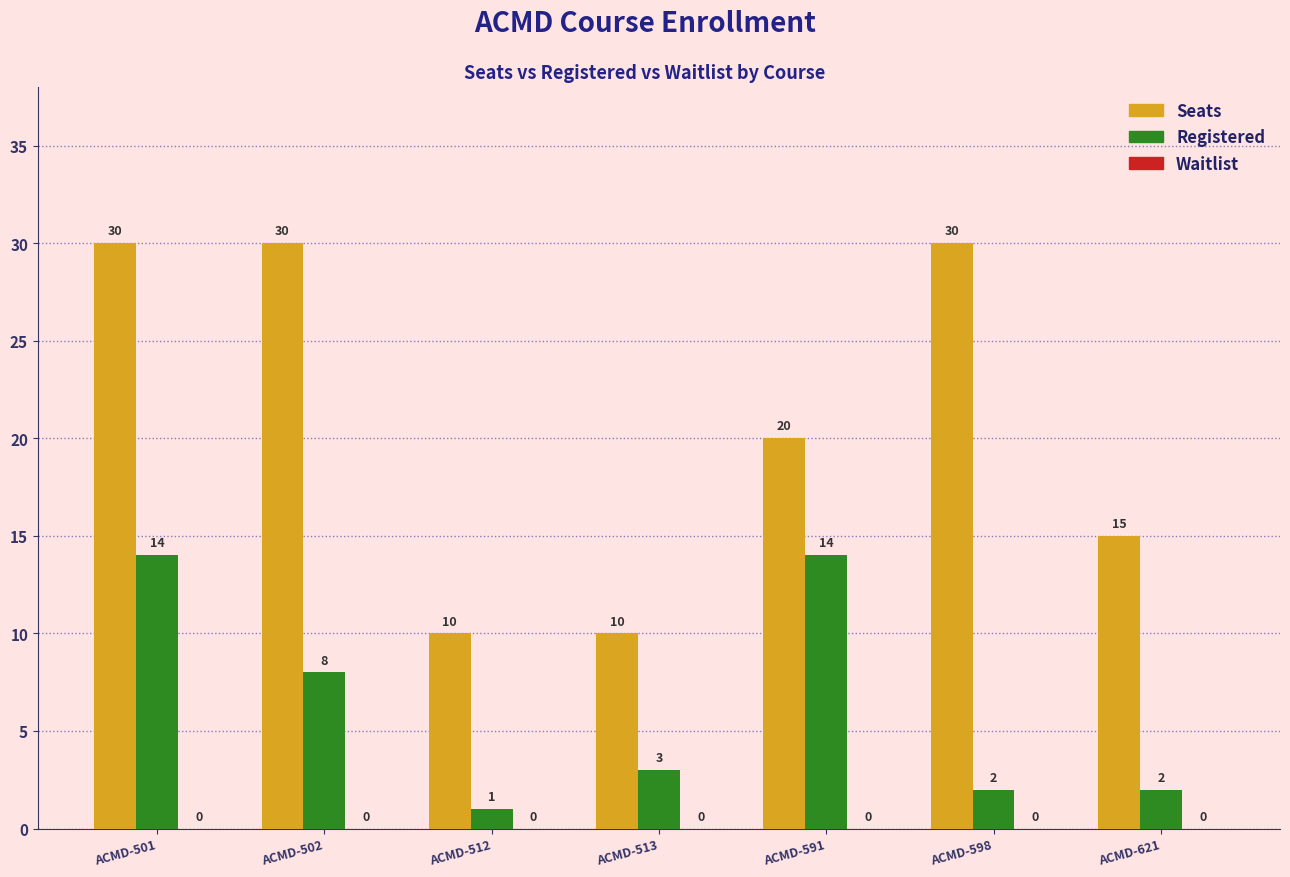

What is the difference between the Registered values at ACMD-598 and ACMD-591?

12